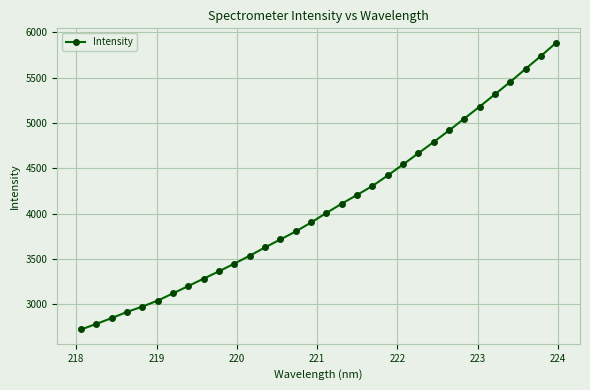

What is the smallest value displayed?

2725.0